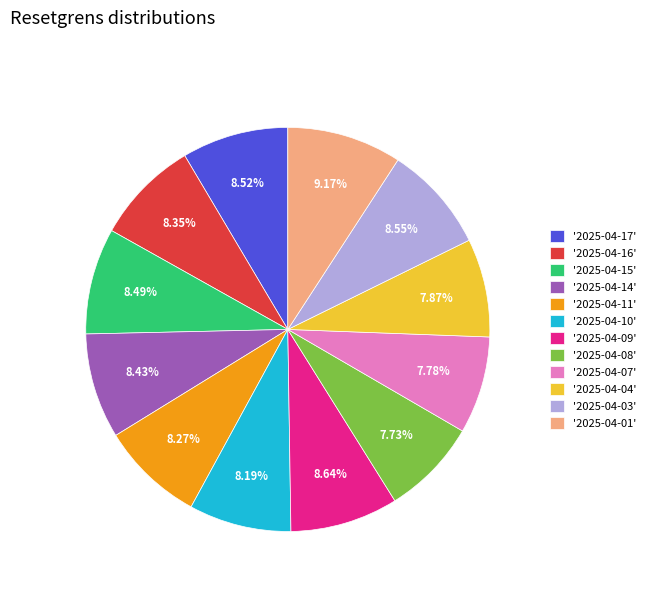

Is '2025-04-16' the majority of the pie?

No